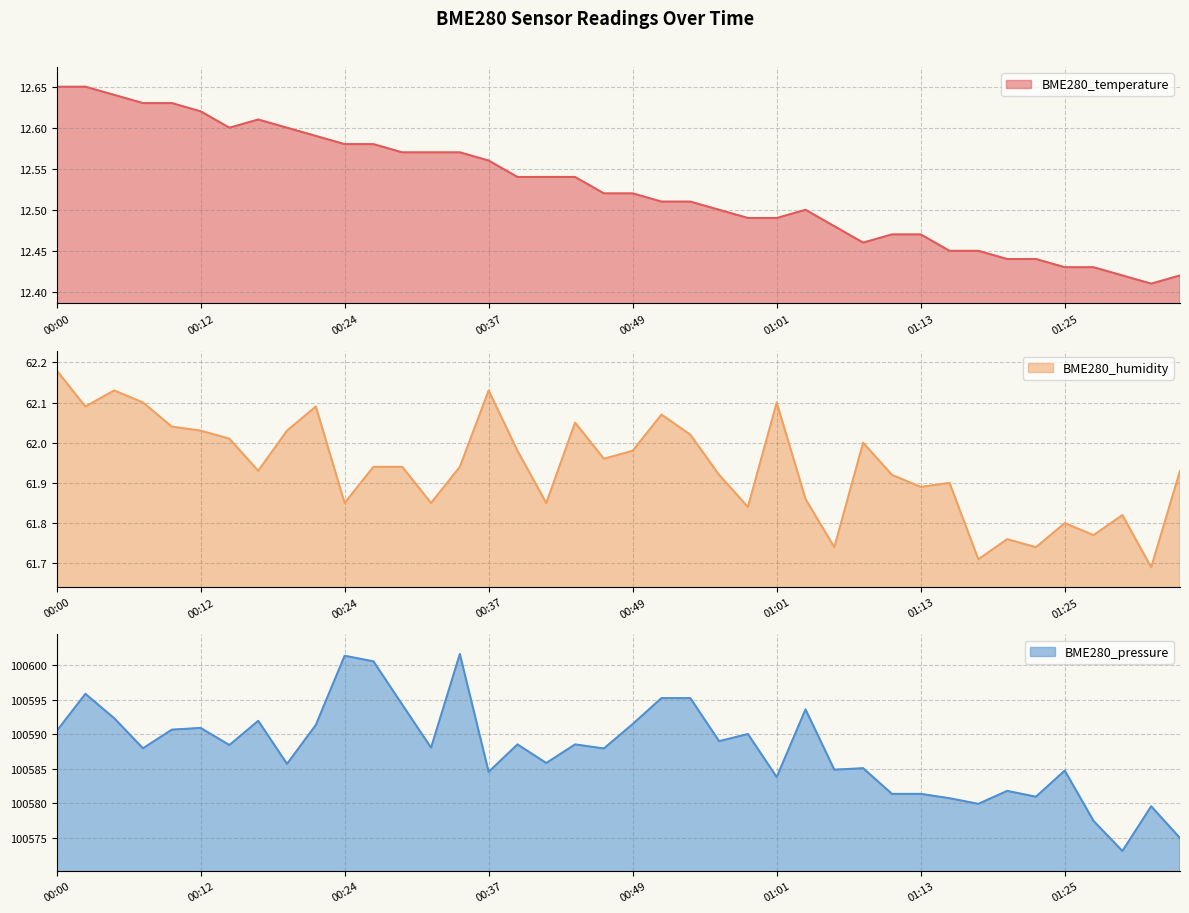

What is the total value across all series at 01:25?

100659.0